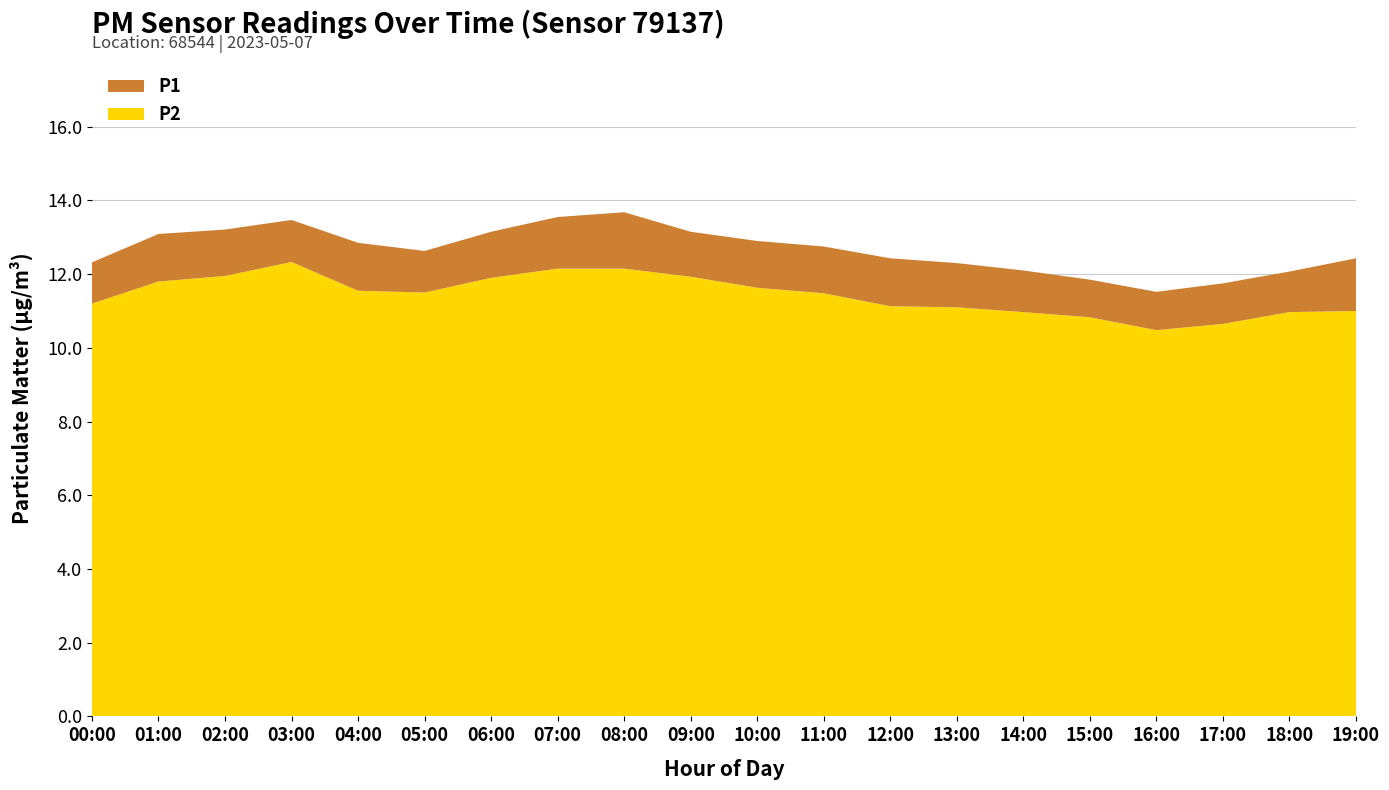

Reading right to left, extract all data points from this chart.

P1: 19:00=12.4	18:00=12.1	17:00=11.8	16:00=11.5	15:00=11.8	14:00=12.1	13:00=12.3	12:00=12.4	11:00=12.8	10:00=12.9	09:00=13.2	08:00=13.7	07:00=13.6	06:00=13.2	05:00=12.6	04:00=12.8	03:00=13.5	02:00=13.2	01:00=13.1	00:00=12.3
P2: 19:00=11.0	18:00=11.0	17:00=10.7	16:00=10.5	15:00=10.8	14:00=11.0	13:00=11.1	12:00=11.1	11:00=11.5	10:00=11.6	09:00=11.9	08:00=12.2	07:00=12.2	06:00=11.9	05:00=11.5	04:00=11.6	03:00=12.3	02:00=11.9	01:00=11.8	00:00=11.2